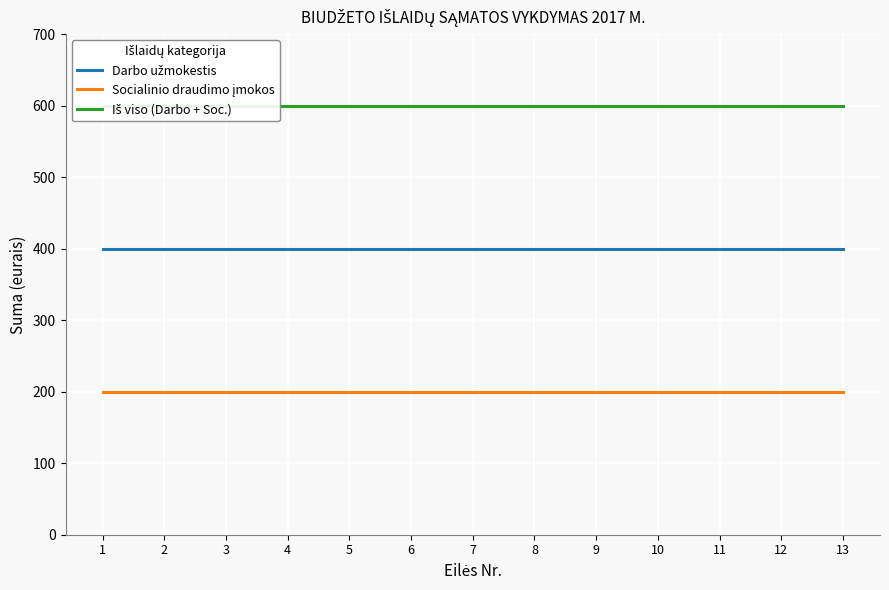

Between 13 and 4, which is larger?

13